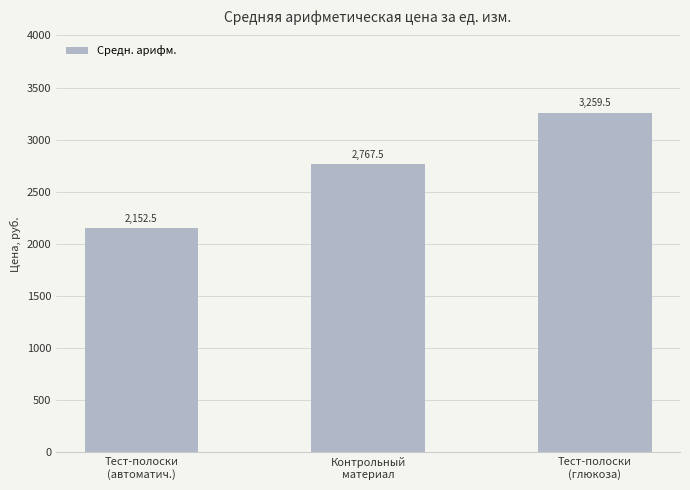

What is the minimum value shown in the chart?

2152.5